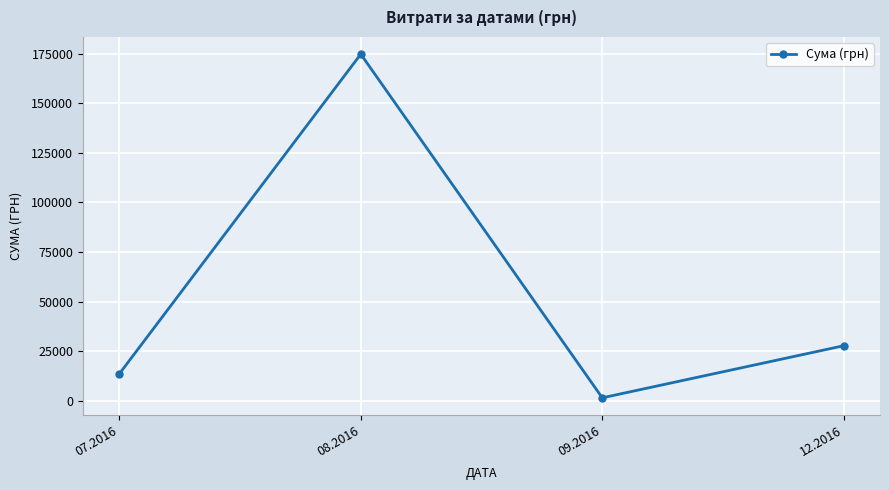

How many data points are less than 27825?

2